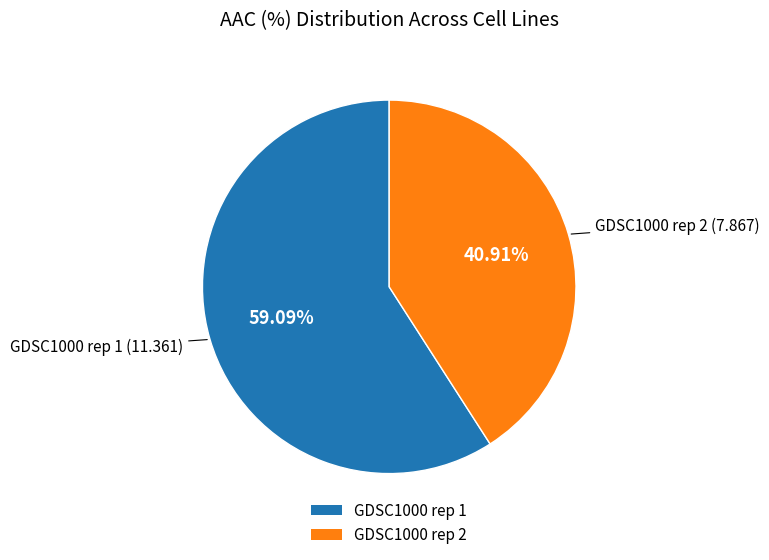

To the nearest percent, what percentage of the pie is GDSC1000 rep 1?

59%